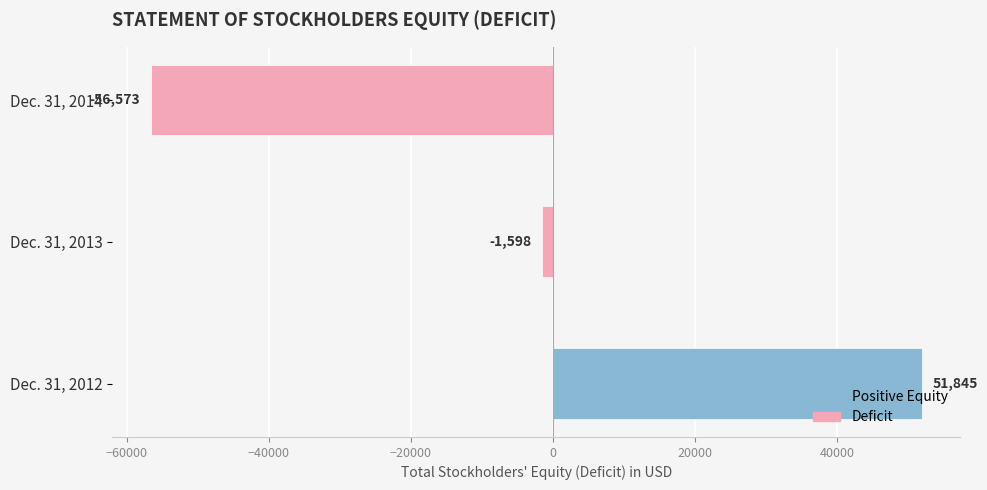

The chart shows a value of 29208 at Dec. 31, 2012. True or false?

False